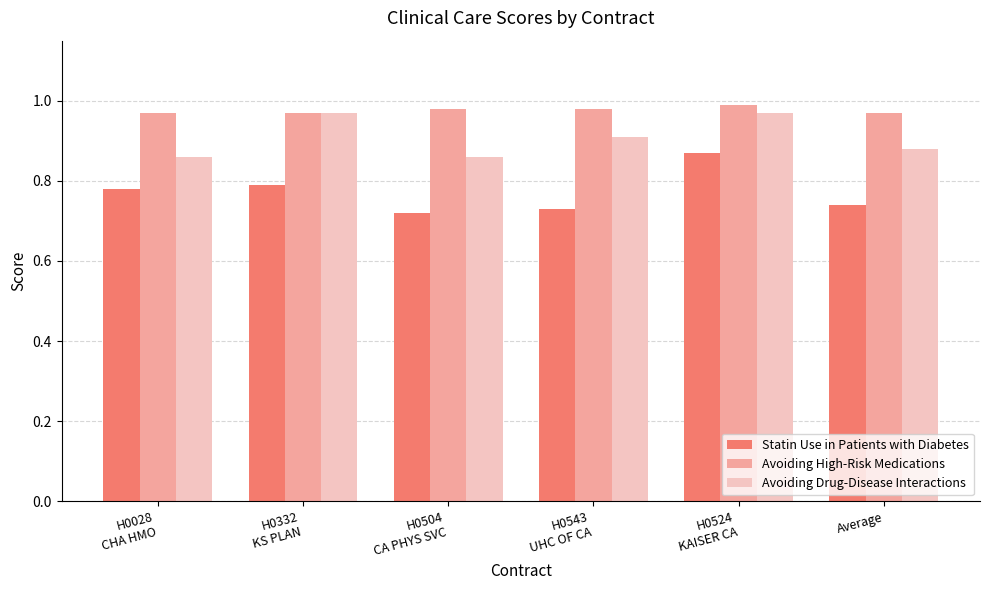

List the series in order of their peak value, highest first.

Avoiding High-Risk Medications, Avoiding Drug-Disease Interactions, Statin Use in Patients with Diabetes